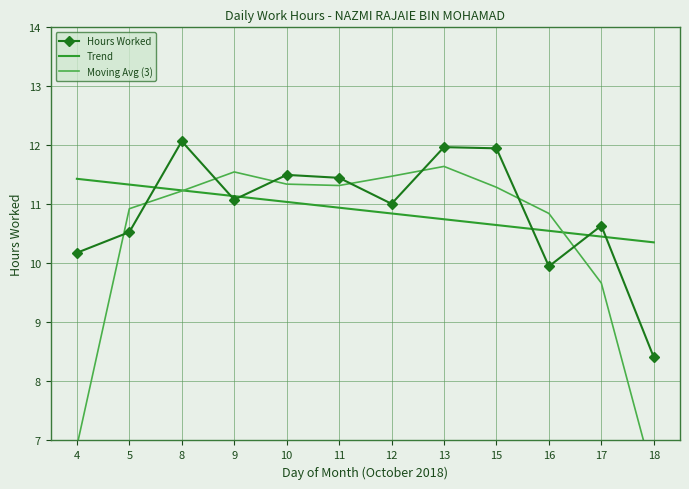

True or false: Moving Avg (3) has more than 2 interior local peaks.

False